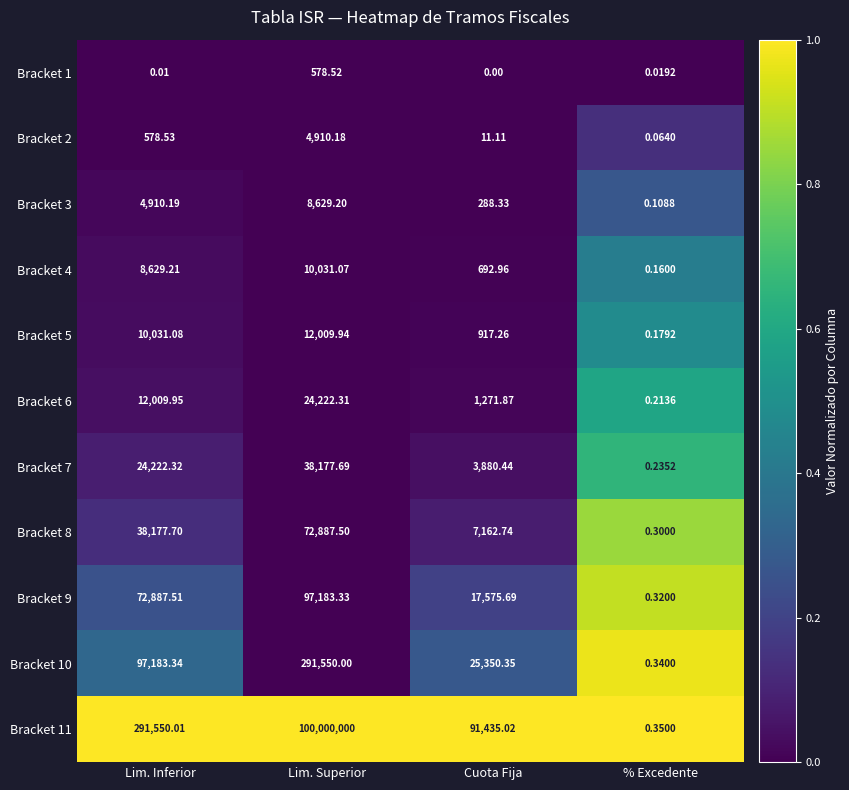

At which label does Bracket 9 reach its minimum?

% Excedente